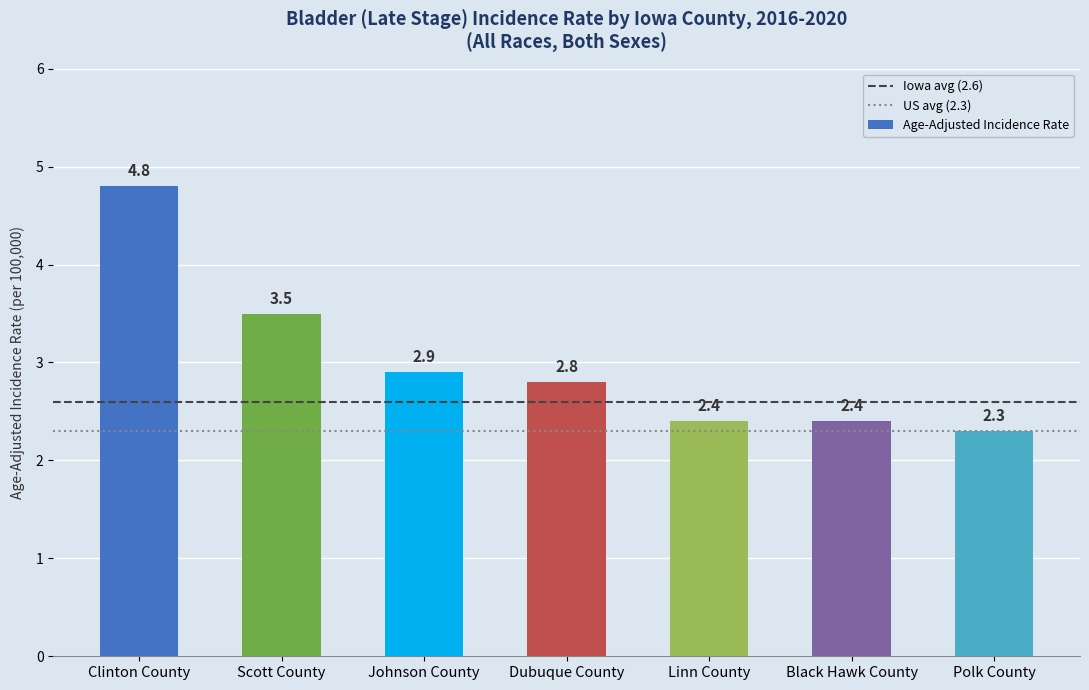

What is the difference between the maximum and minimum values?

2.5